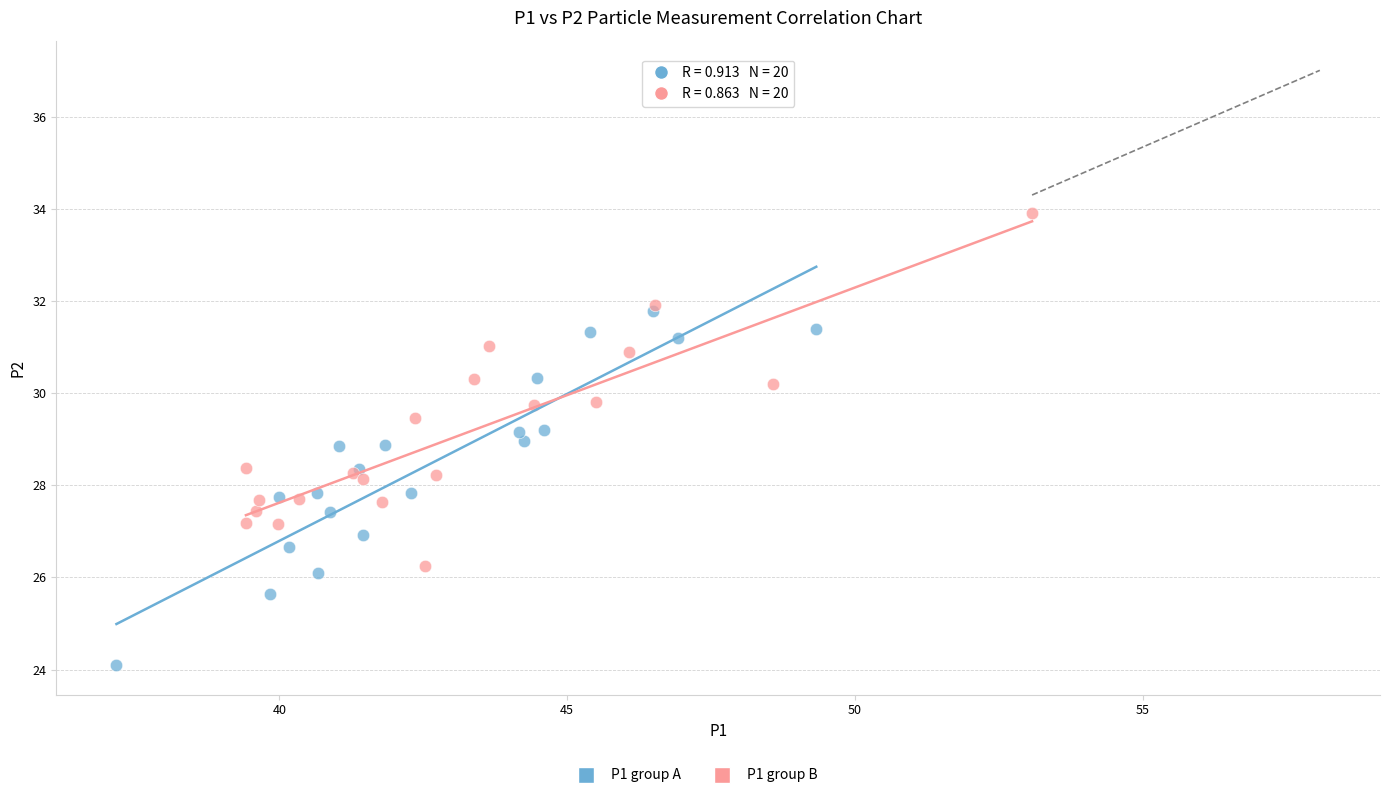

Which series contains the highest Y value?

P1 group B